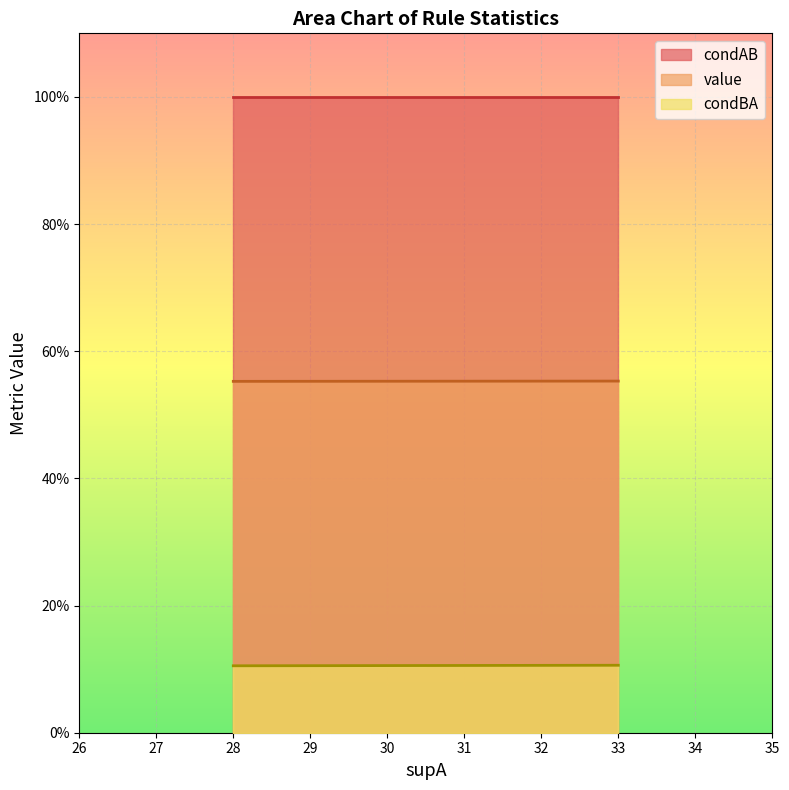

Is it true that condBA equals 0.0 at 33?

False